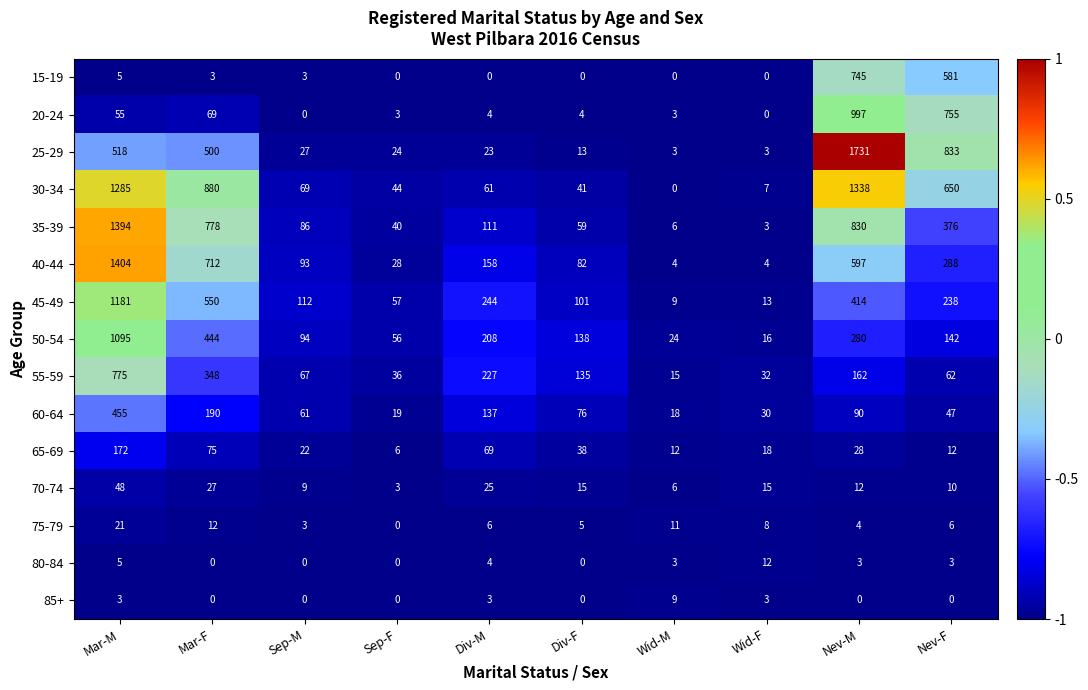

What is the sum of the 85+ values at Mar-M and Div-F?

3